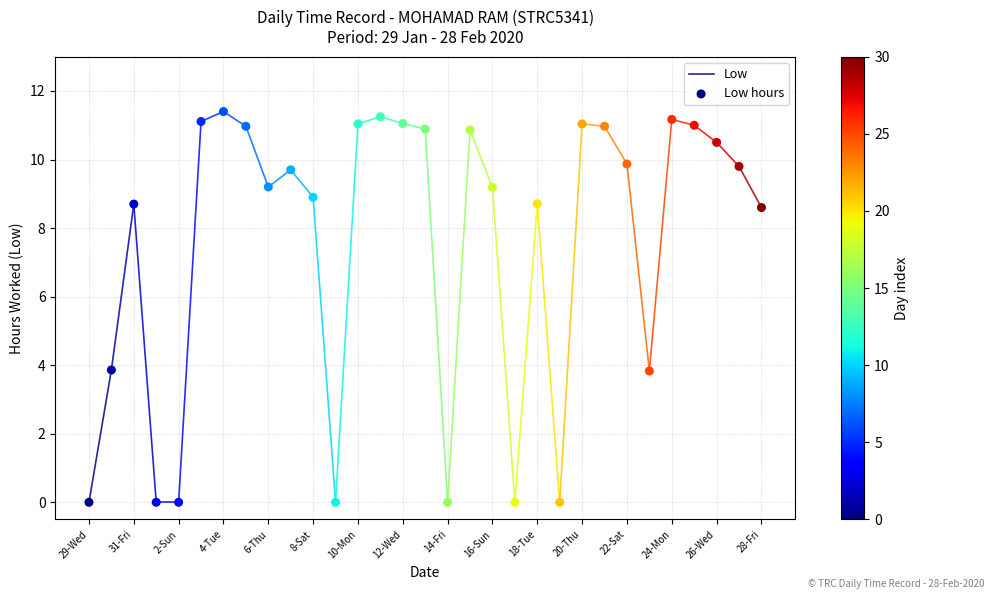

What is the range of Y values (max minus min)?

11.4